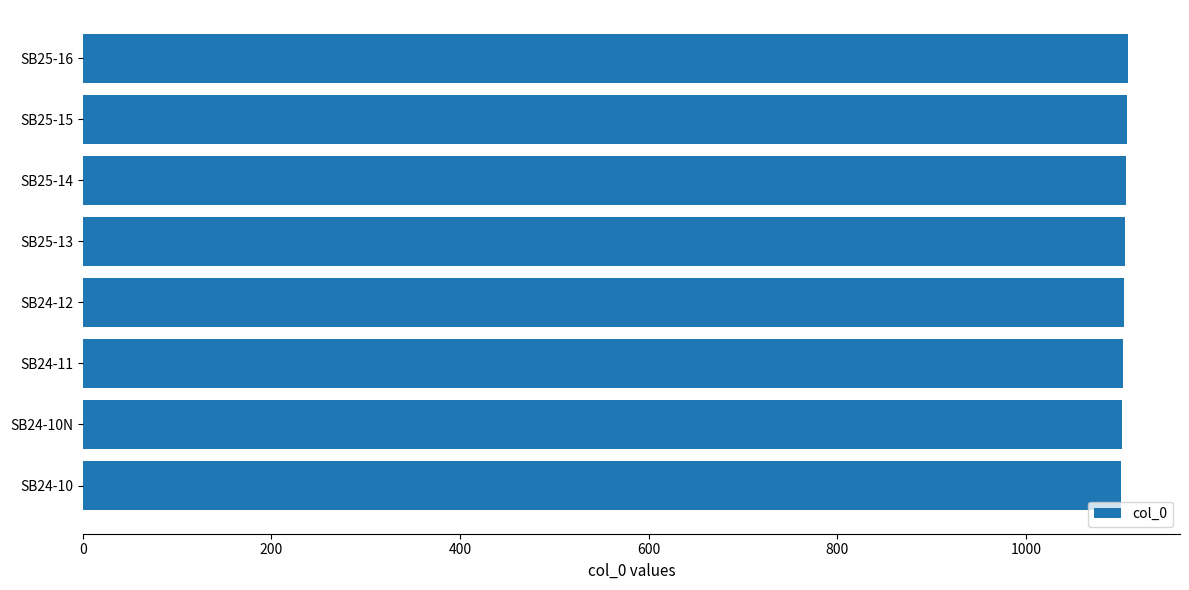

What is the sum of all values?

8836